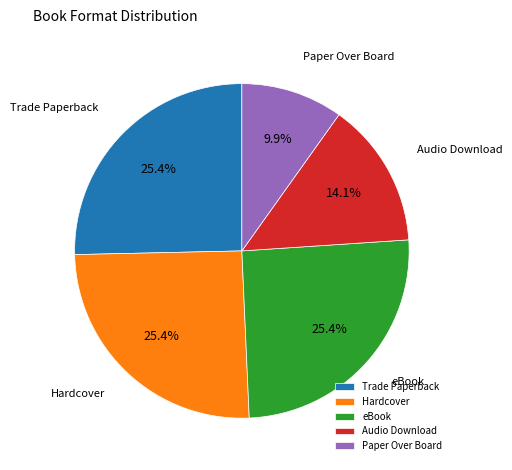

Is eBook the majority of the pie?

No